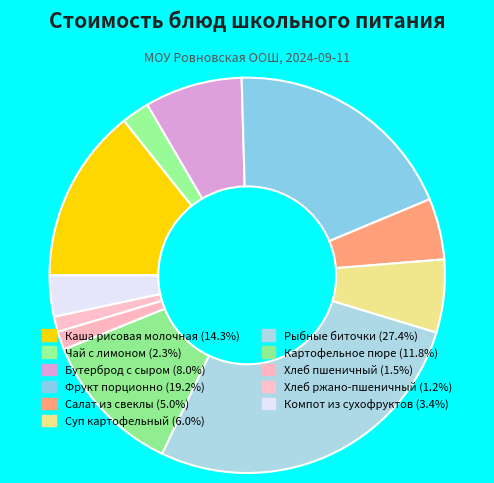

Does Хлеб пшеничный represent more than half of the total?

No